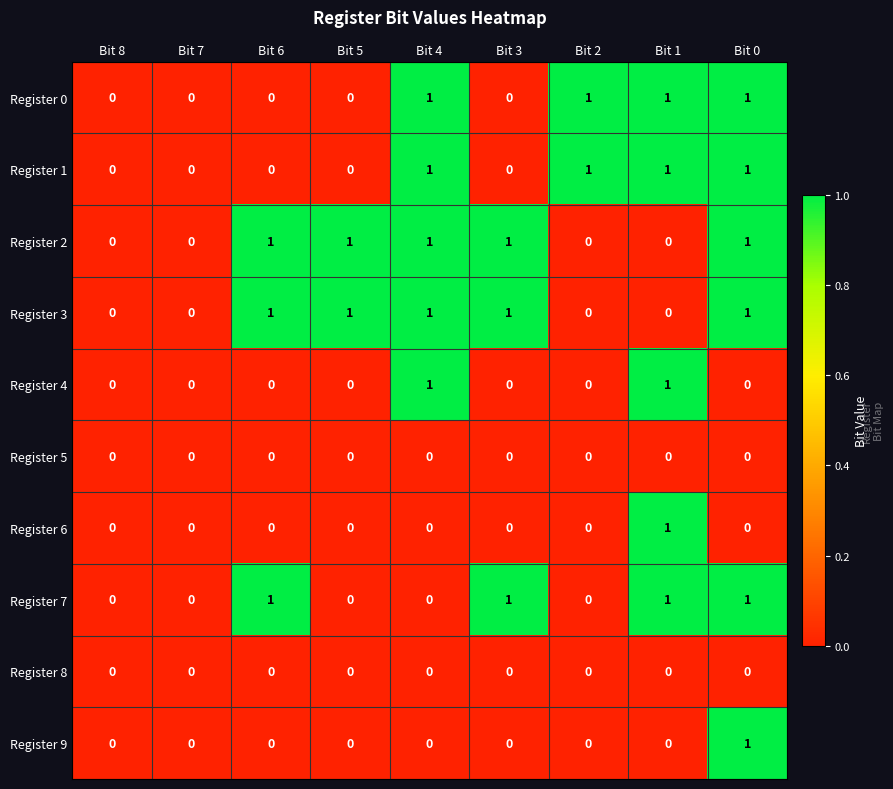

What is the spread (max minus min) of values at Bit 1?

1